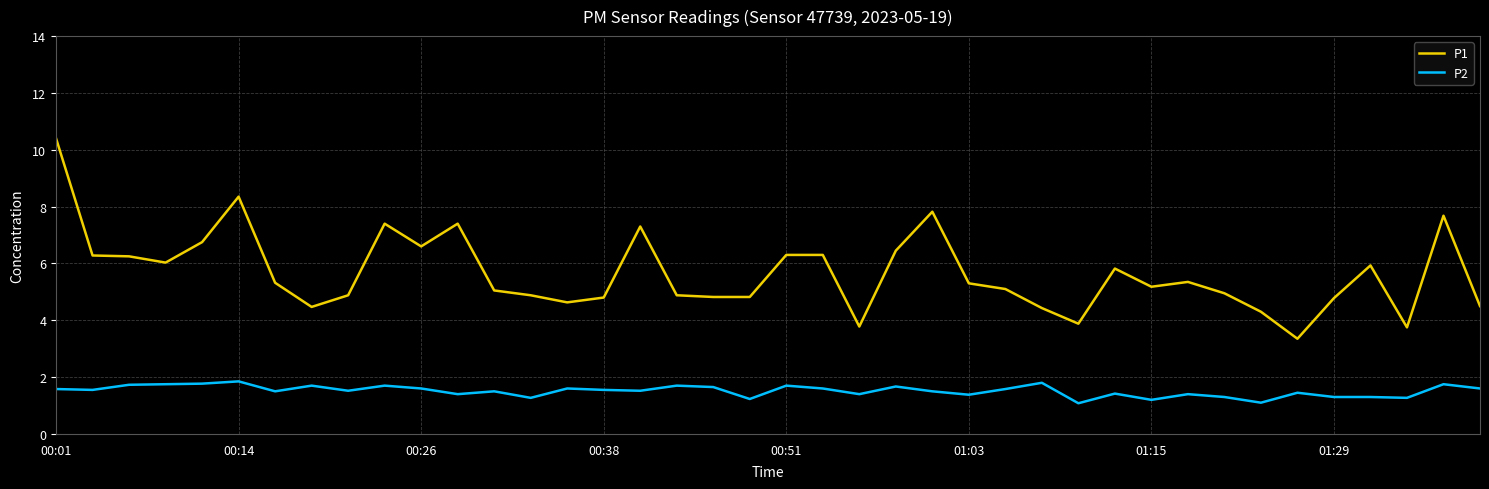

Rank the series by their maximum value, from lowest to highest.

P2, P1